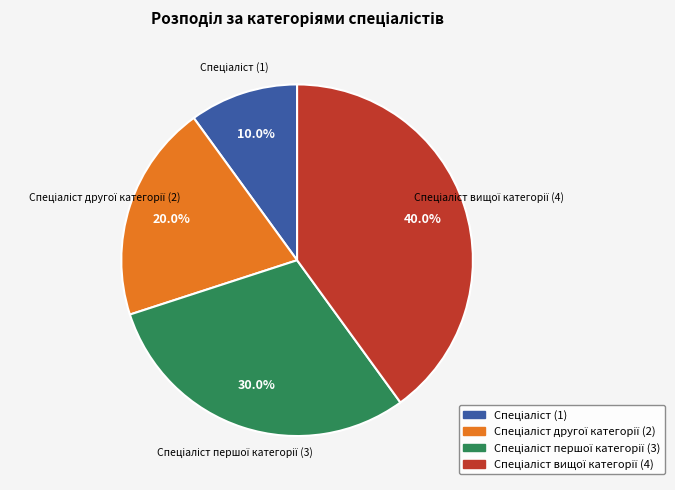

Is there a majority slice in this chart?

No